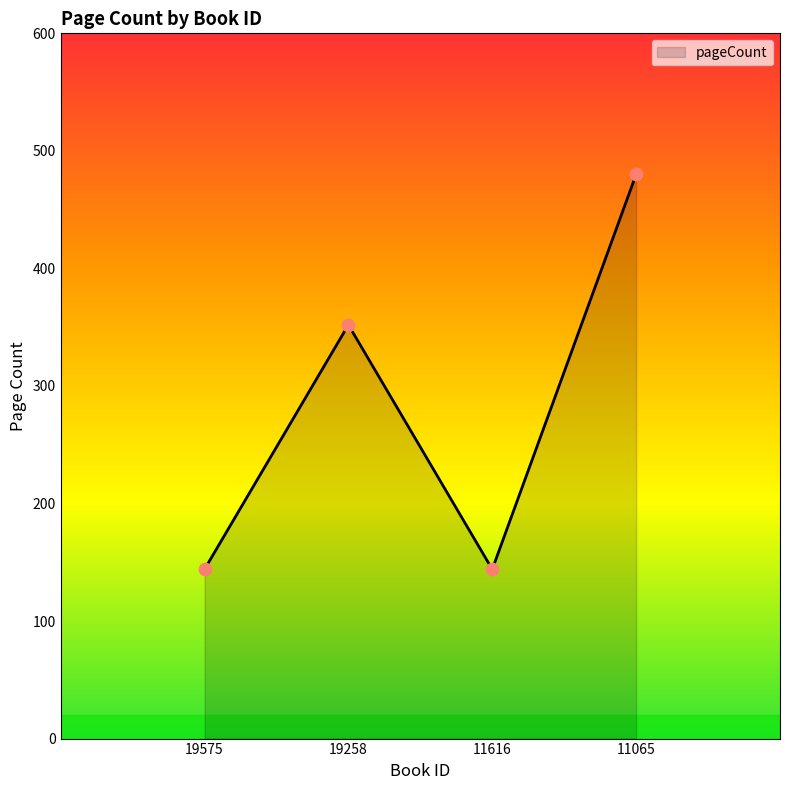

What is the change in value from 19258 to 11065?

+128